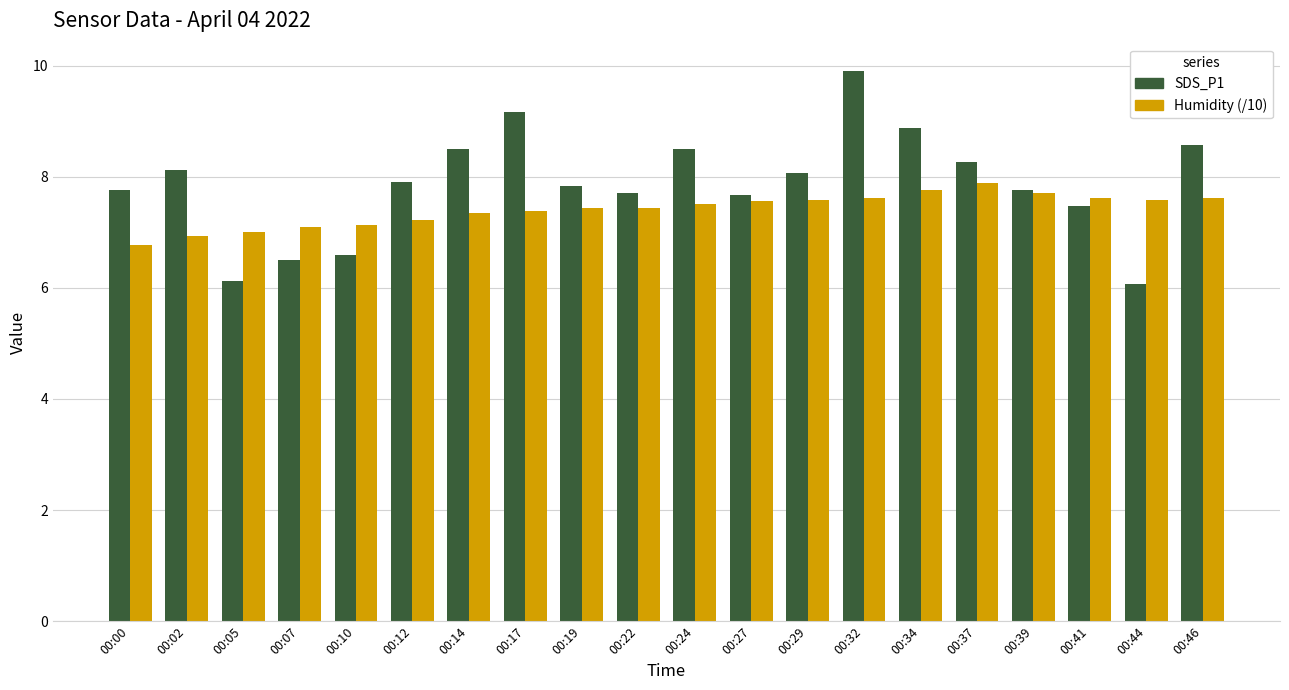

Rank the series by their maximum value, from highest to lowest.

SDS_P1, Humidity (/10)